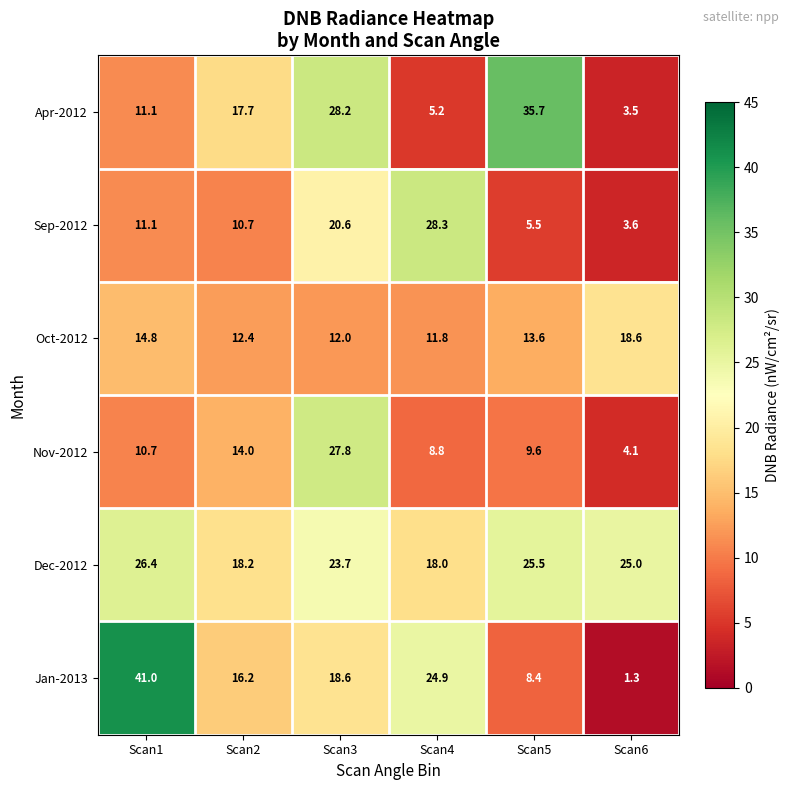

What is the minimum value shown in the chart?

1.3